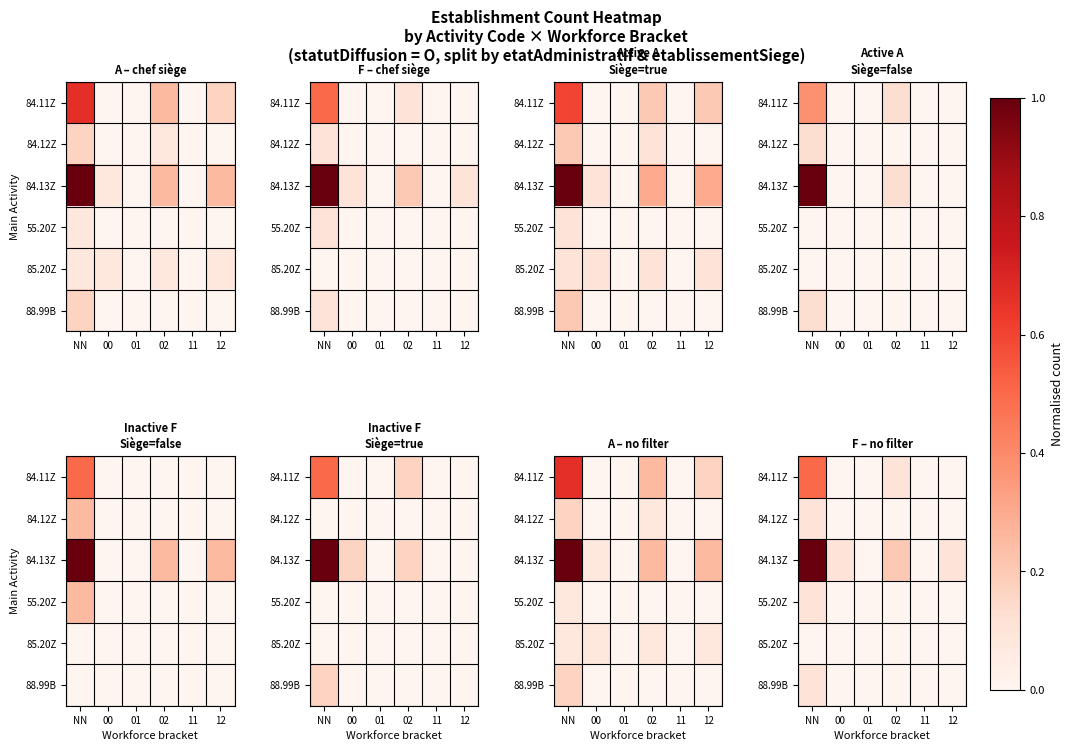

What is the difference between the second highest and minimum values in the 84.13Z series?

0.2